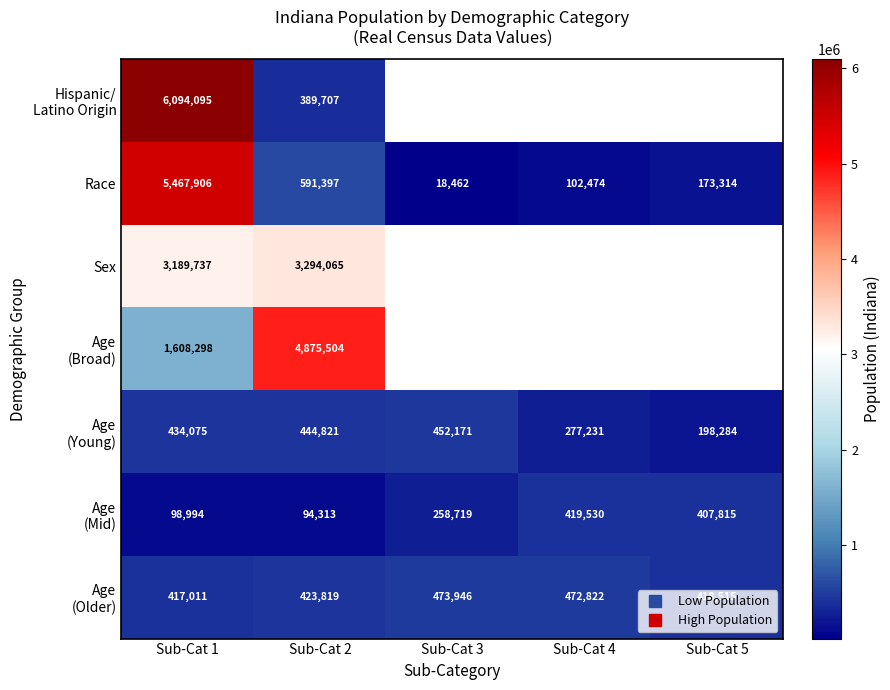

List the series in order of their peak value, highest first.

Hispanic/ Latino Origin, Race, Age (Broad), Sex, Age (Older), Age (Young), Age (Mid)